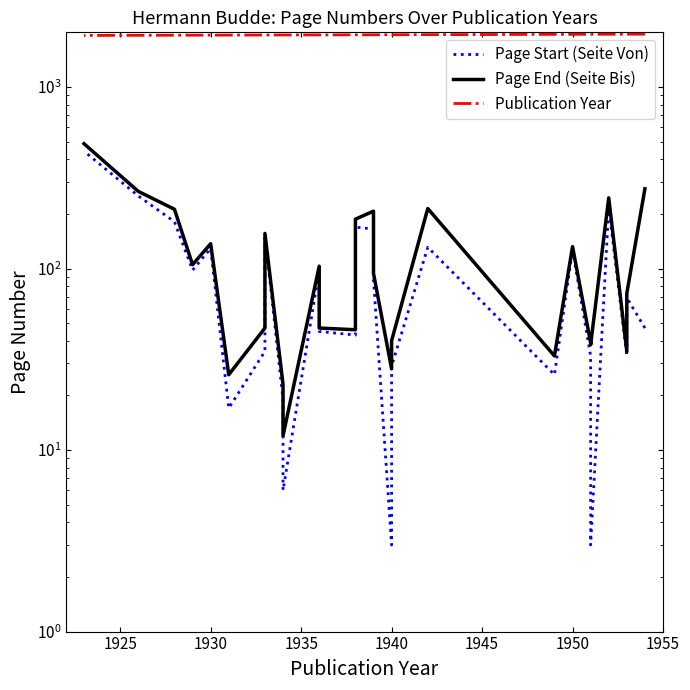

Is this an area chart (filled region under the line)?

No